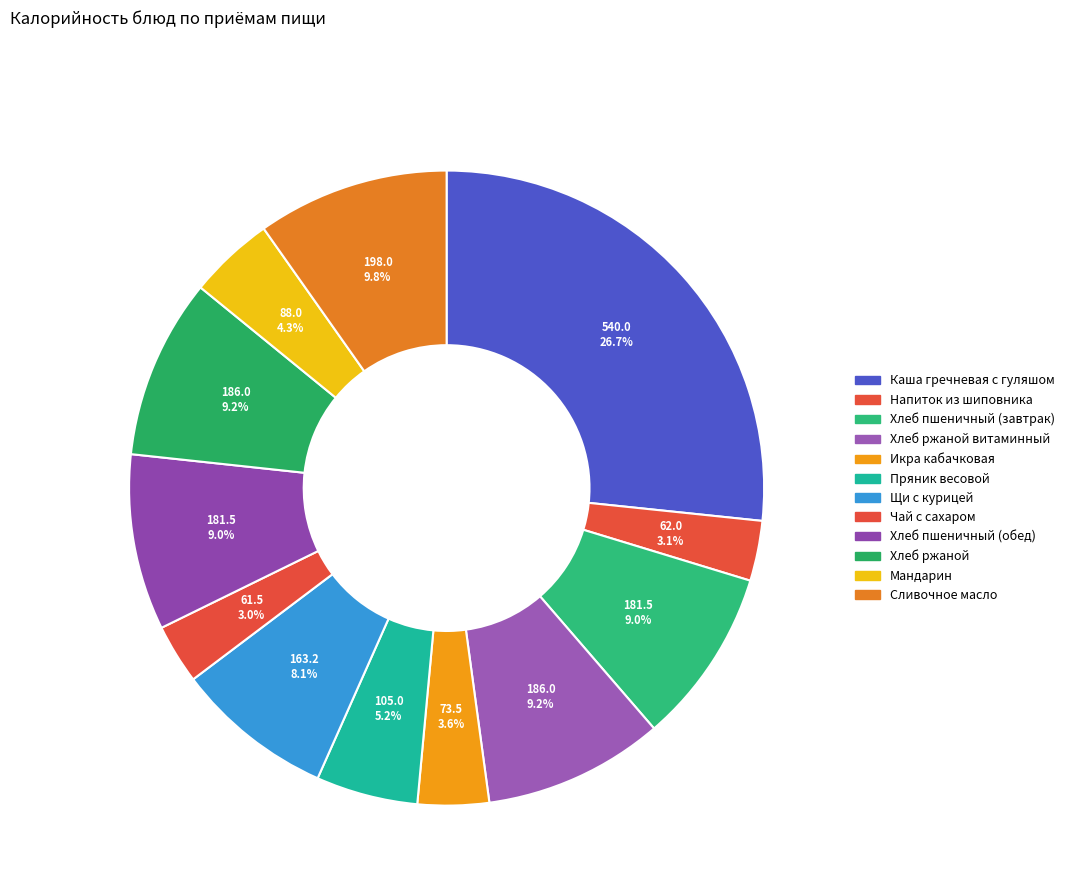

Which category has the biggest portion of the pie?

Каша гречневая с гуляшом